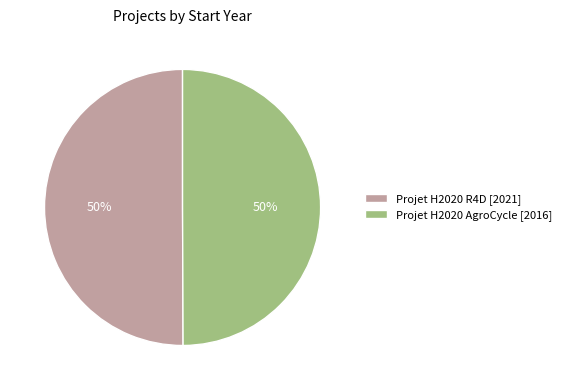

Combined, do Projet H2020 R4D [2021] and Projet H2020 AgroCycle [2016] account for over 50%?

Yes